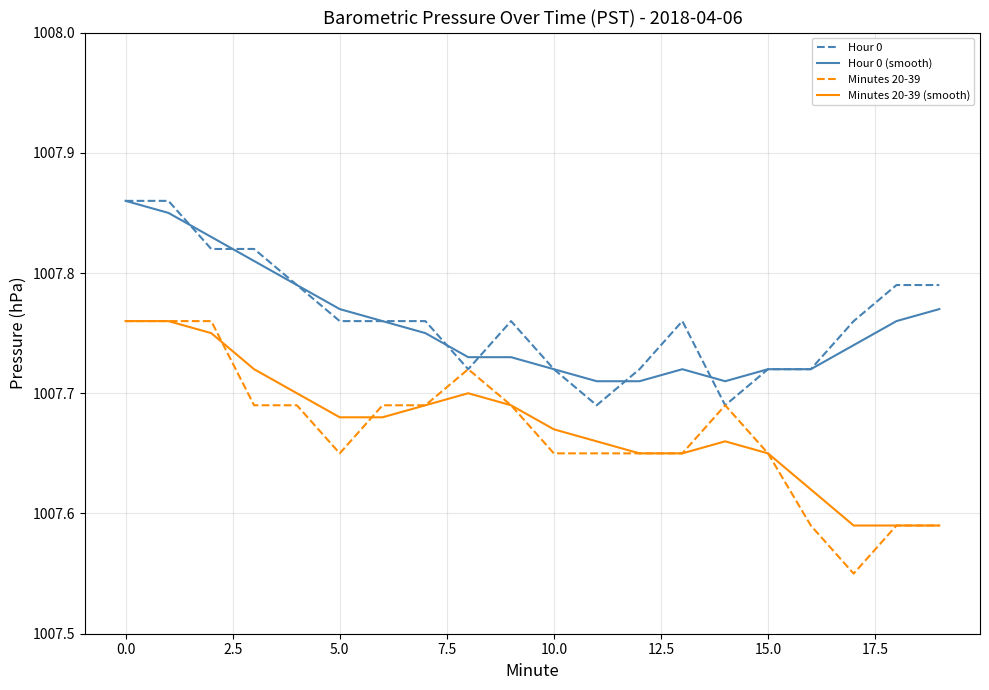

Which series has the largest range (max minus min)?

Minutes 20-39